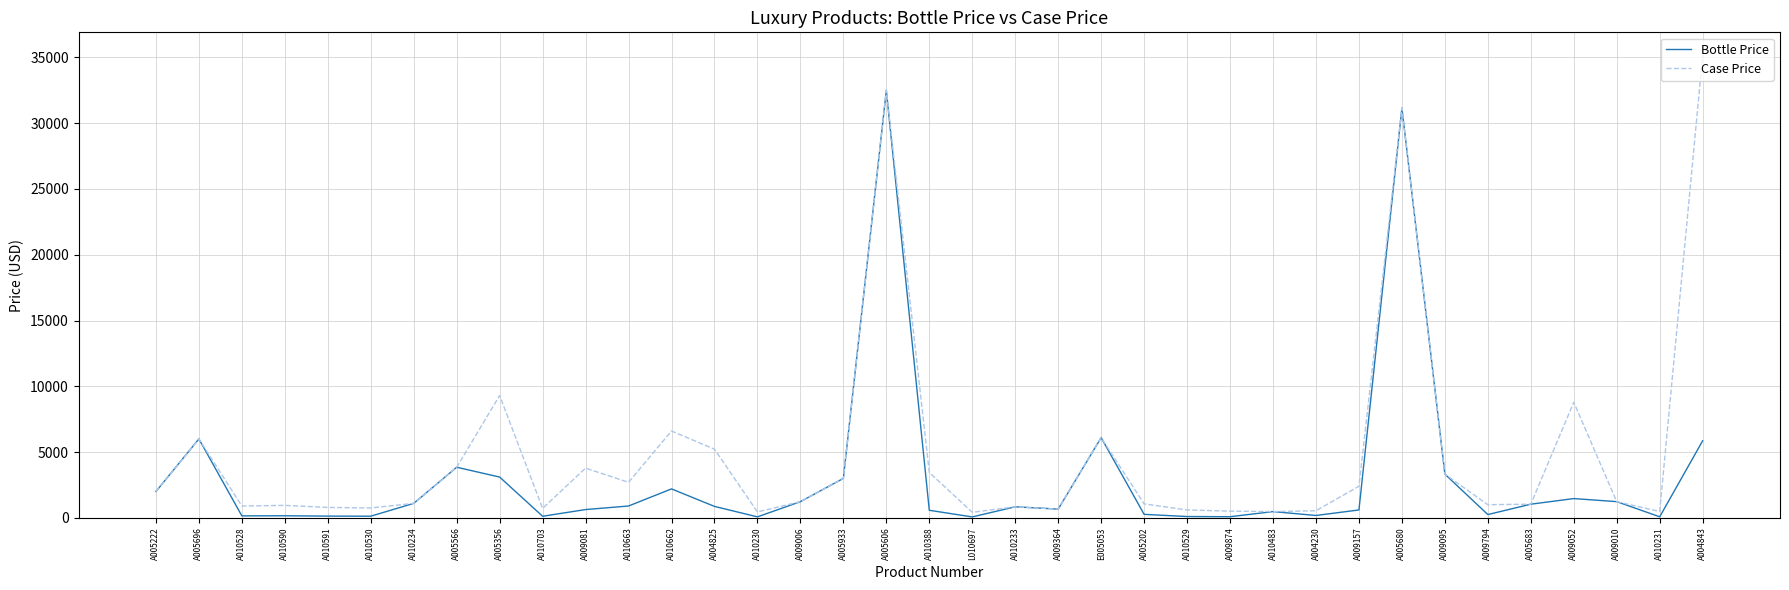

The Case Price series shows 32500.0 at A005606. True or false?

True